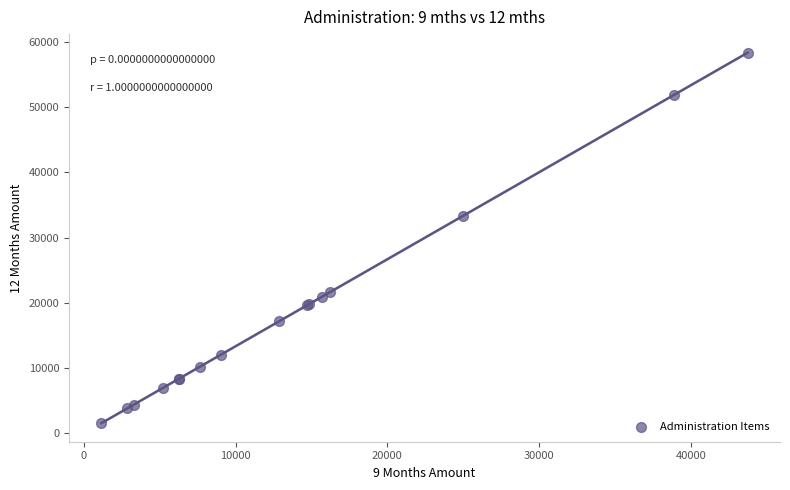

What Y value in the scatter plot is closest to 29938?

33333.3